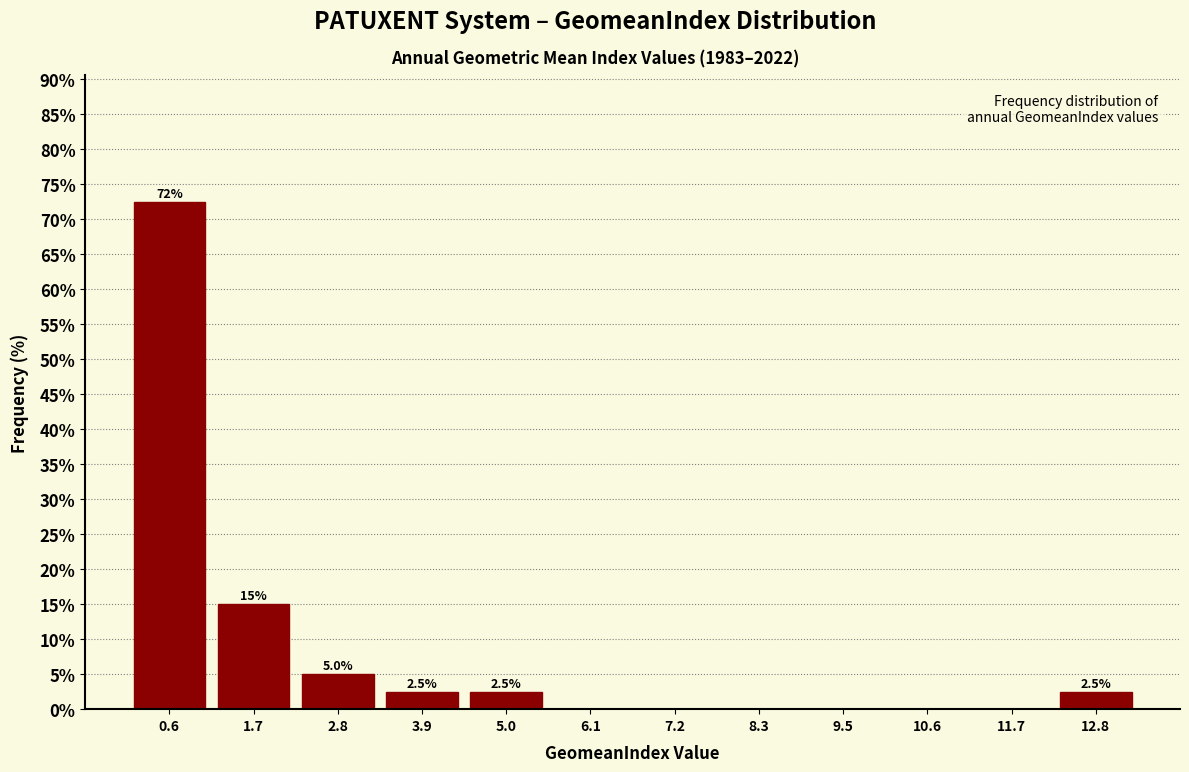

Over which range of the x-axis is the bar tallest?

0.0 to 1.2